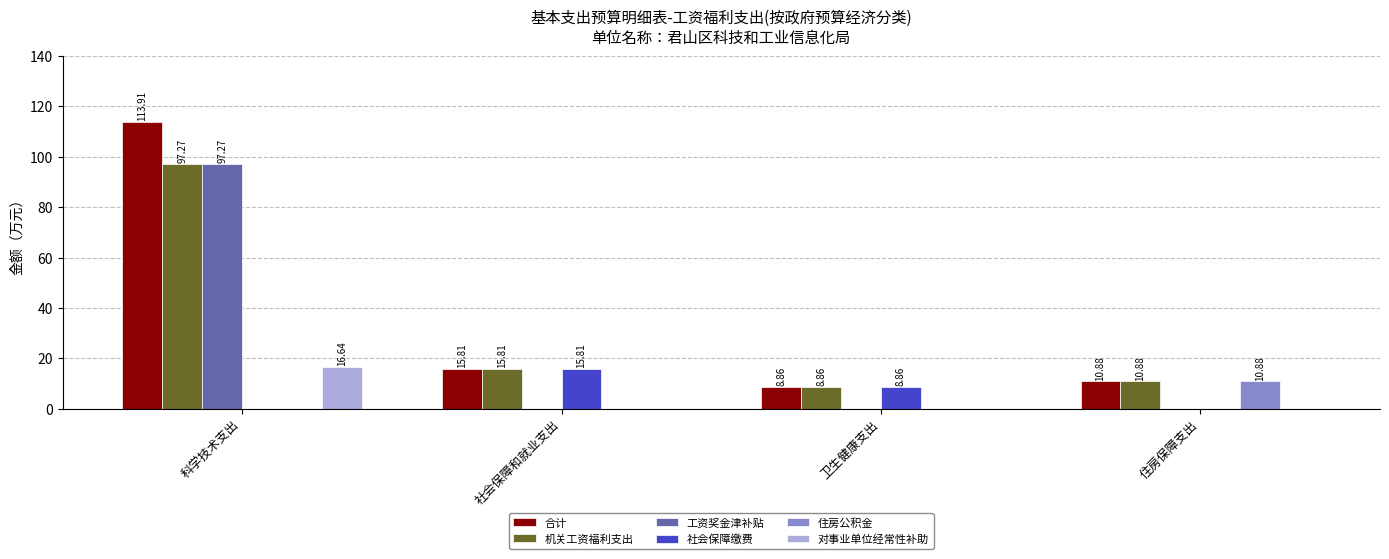

Is the value of 机关工资福利支出 at 住房保障支出 greater than the value of 工资奖金津补贴 at 卫生健康支出?

Yes